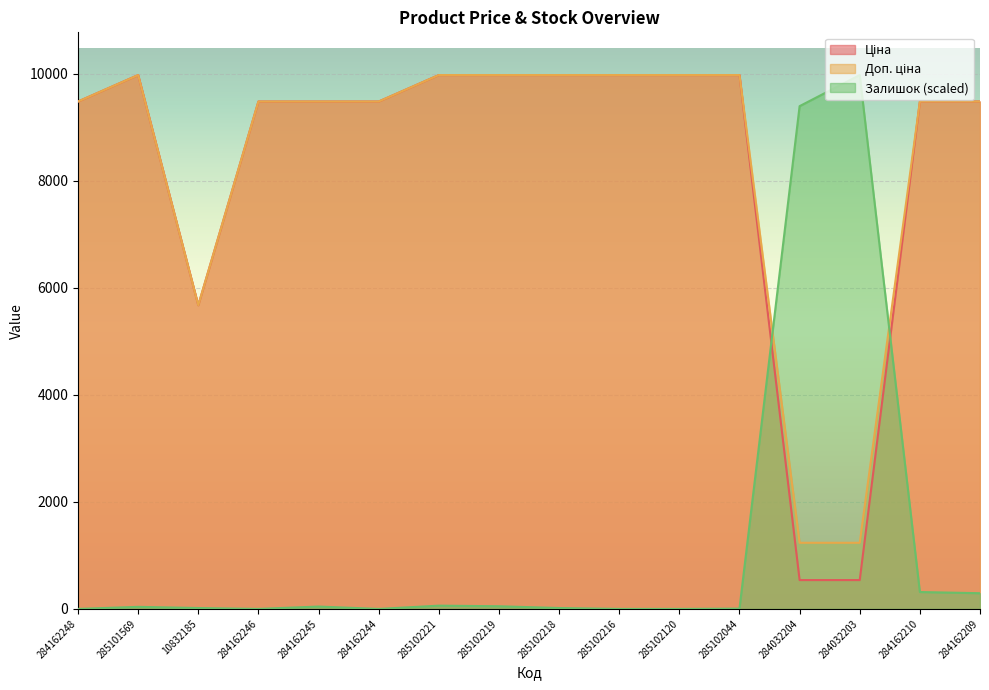

What is the sum of all Доп. ціна values?

134849.9